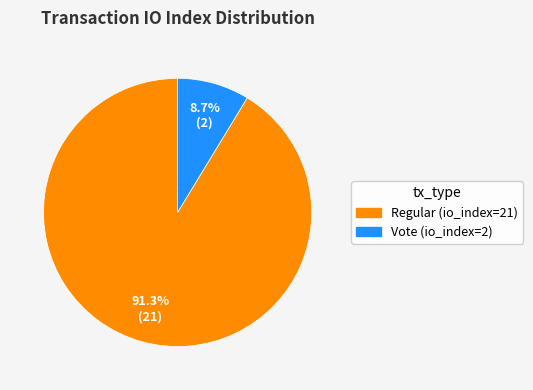

Is Vote (io_index=2) the majority of the pie?

No